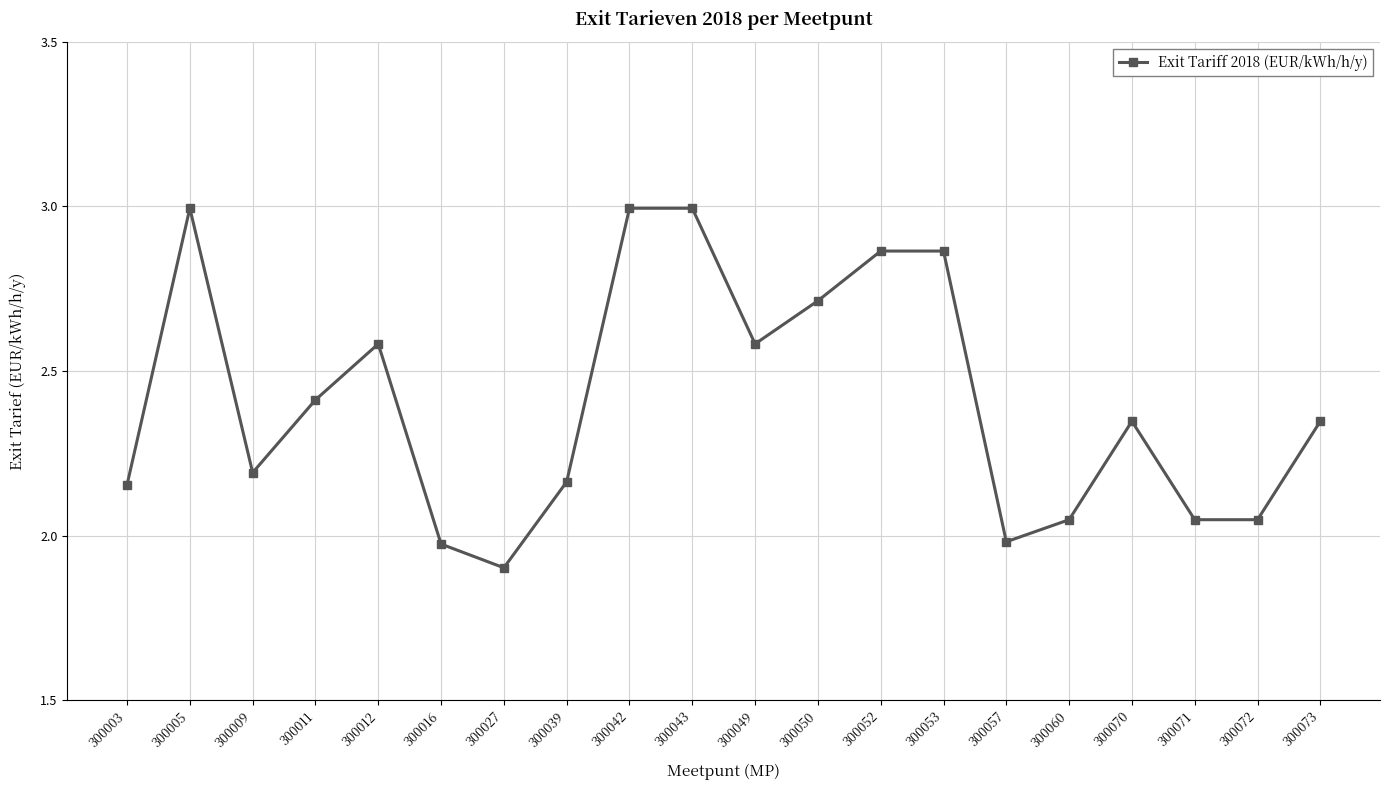

Approximately how many times larger is the value at 300005 compared to 300052?

1.0